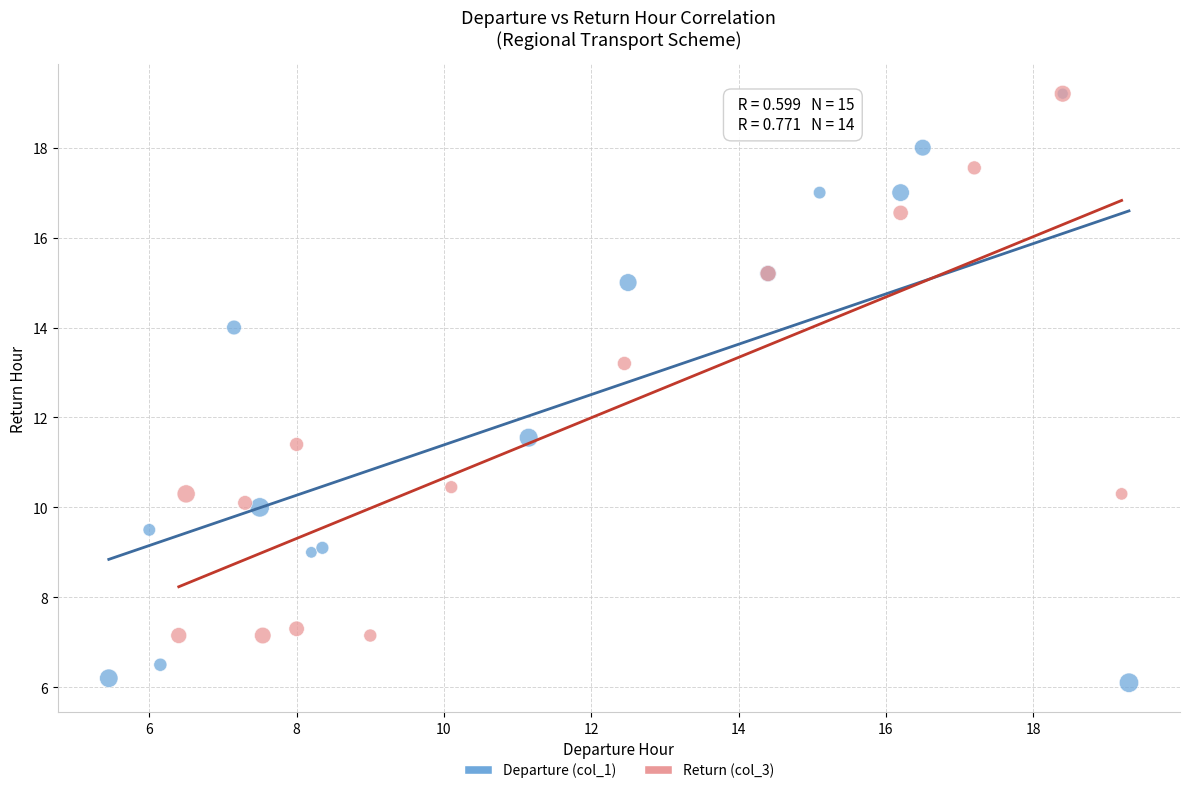

Which series has the largest Y range (max minus min)?

Departure (col_1)